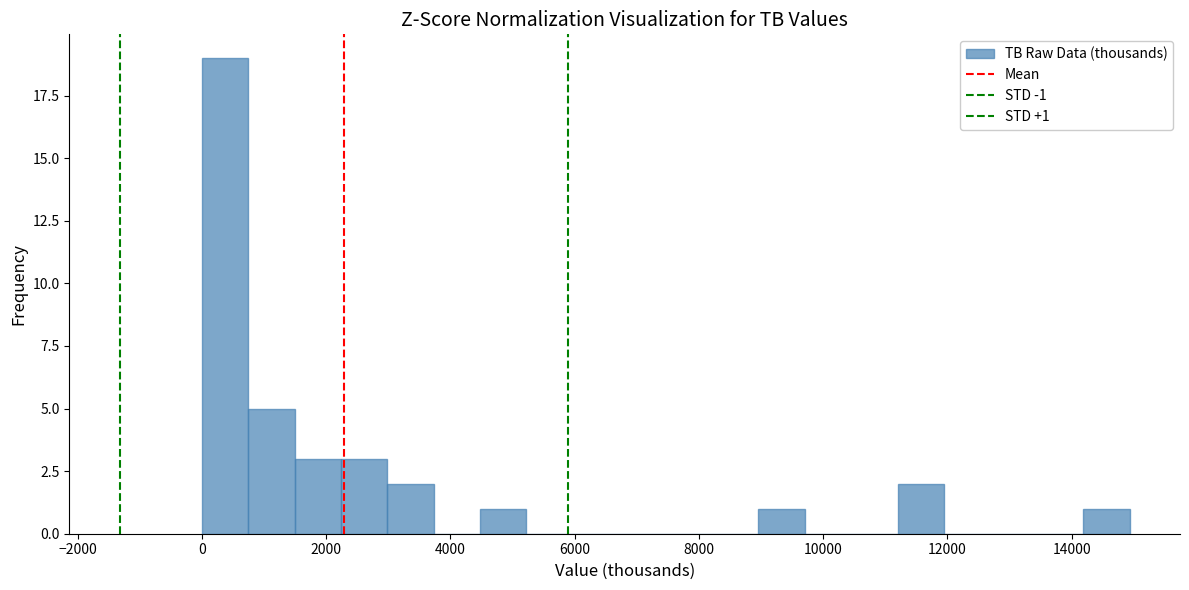

Around what value on the x-axis is the tallest bar? Give the approximate position of its centre, as read against the axis.

400